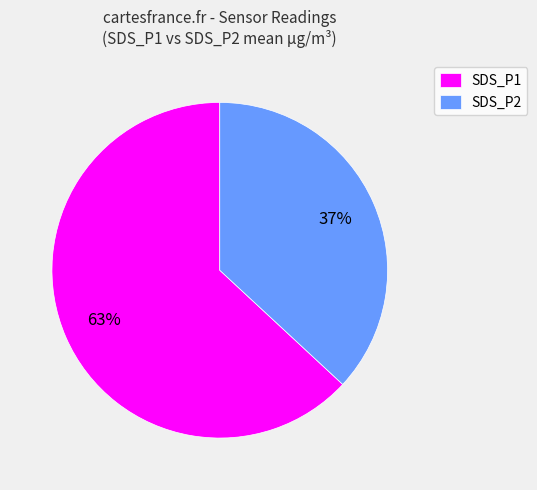

Which has a higher value, SDS_P2 or SDS_P1?

SDS_P1